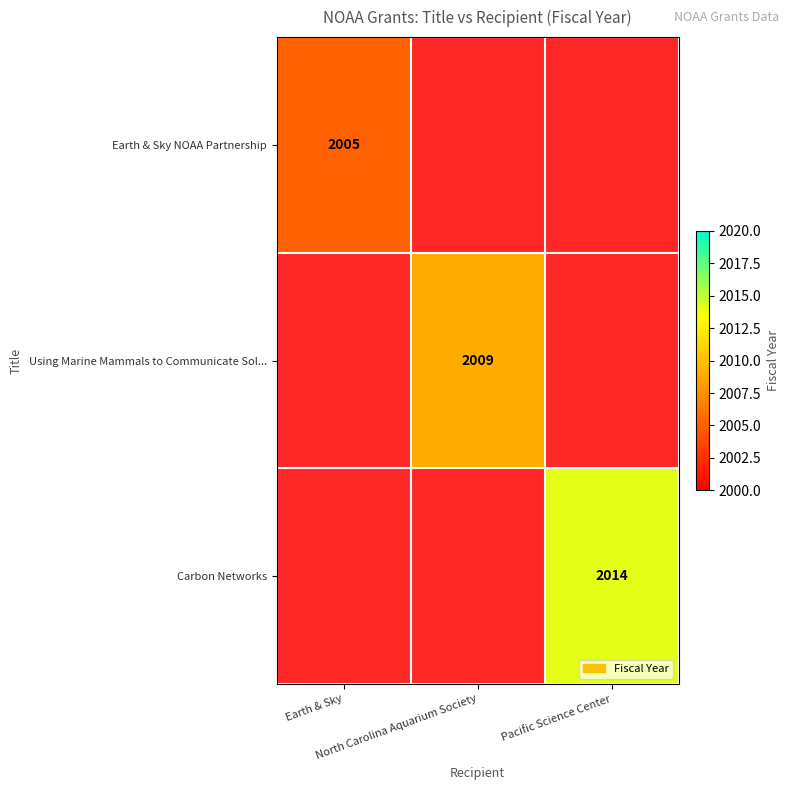

Which category has the lowest value in the Using Marine Mammals to Communicate Sol... series?

Earth & Sky